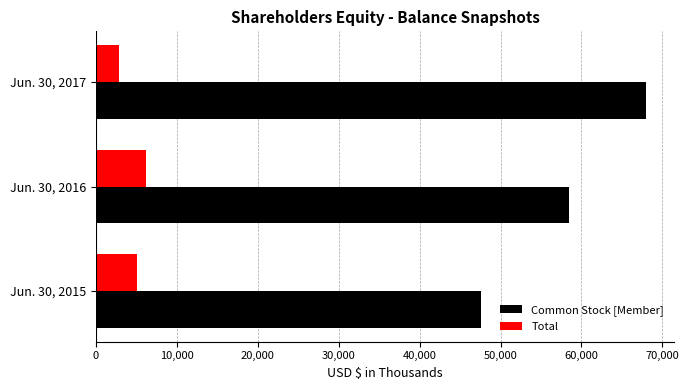

Which series has the largest total across all categories?

Common Stock [Member]